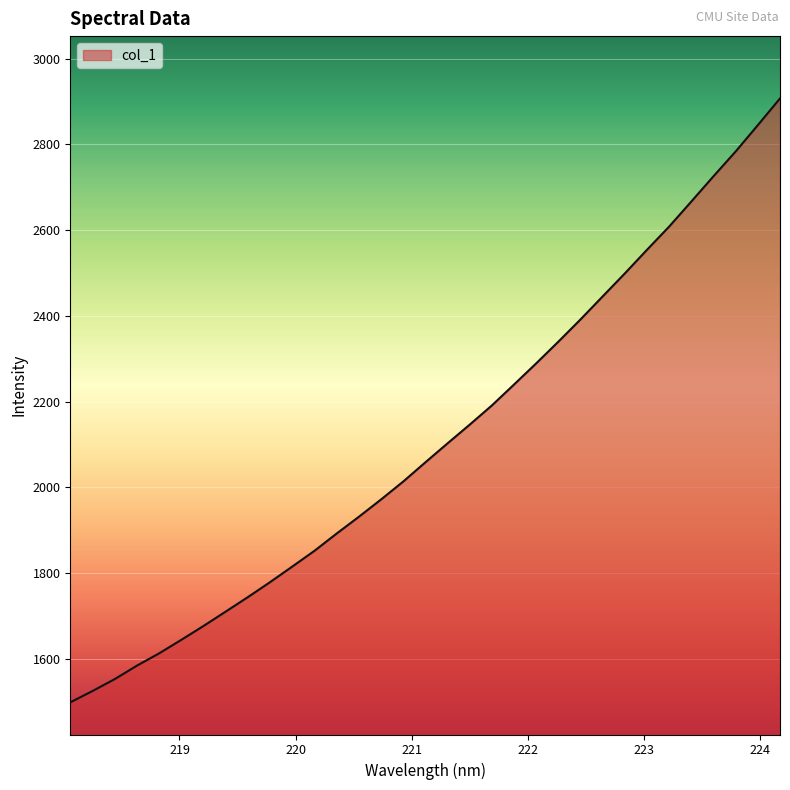

What is the maximum value shown in the chart?

2907.4